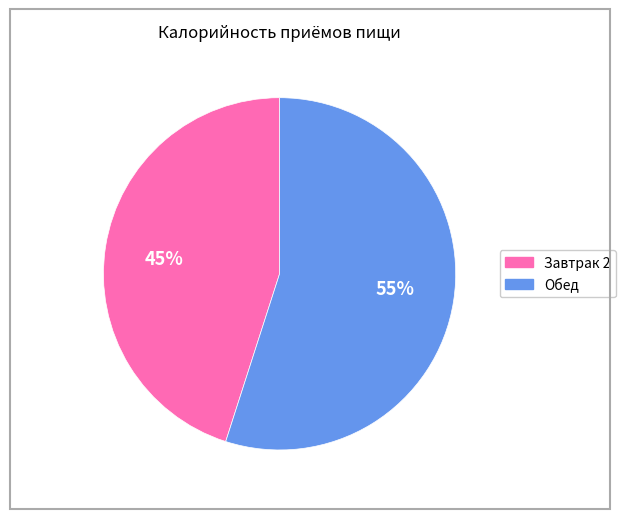

The 45% slice represents 45% of the pie. True or false?

True